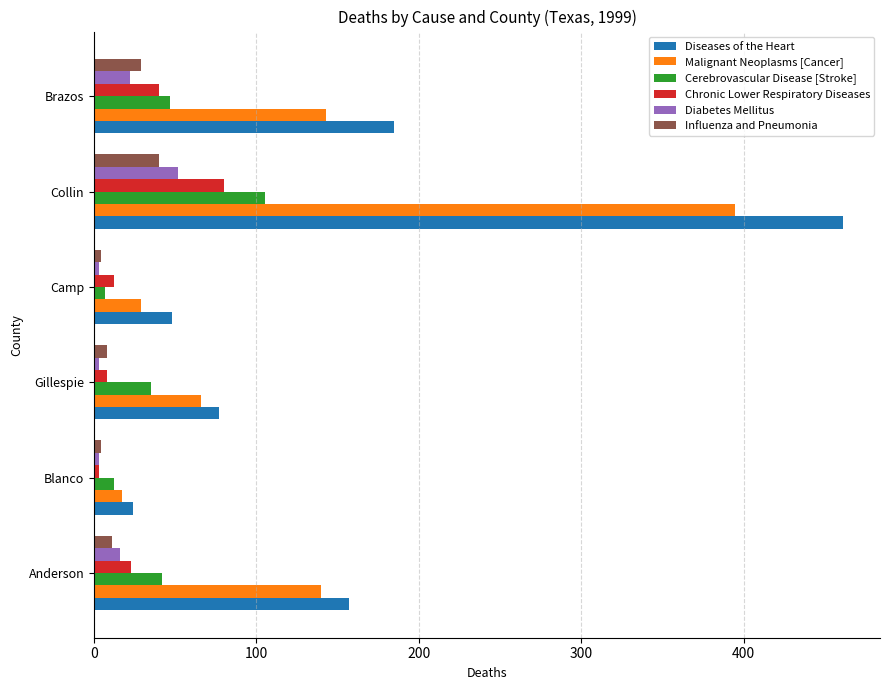

At which category does the chart reach its peak across all series?

Collin